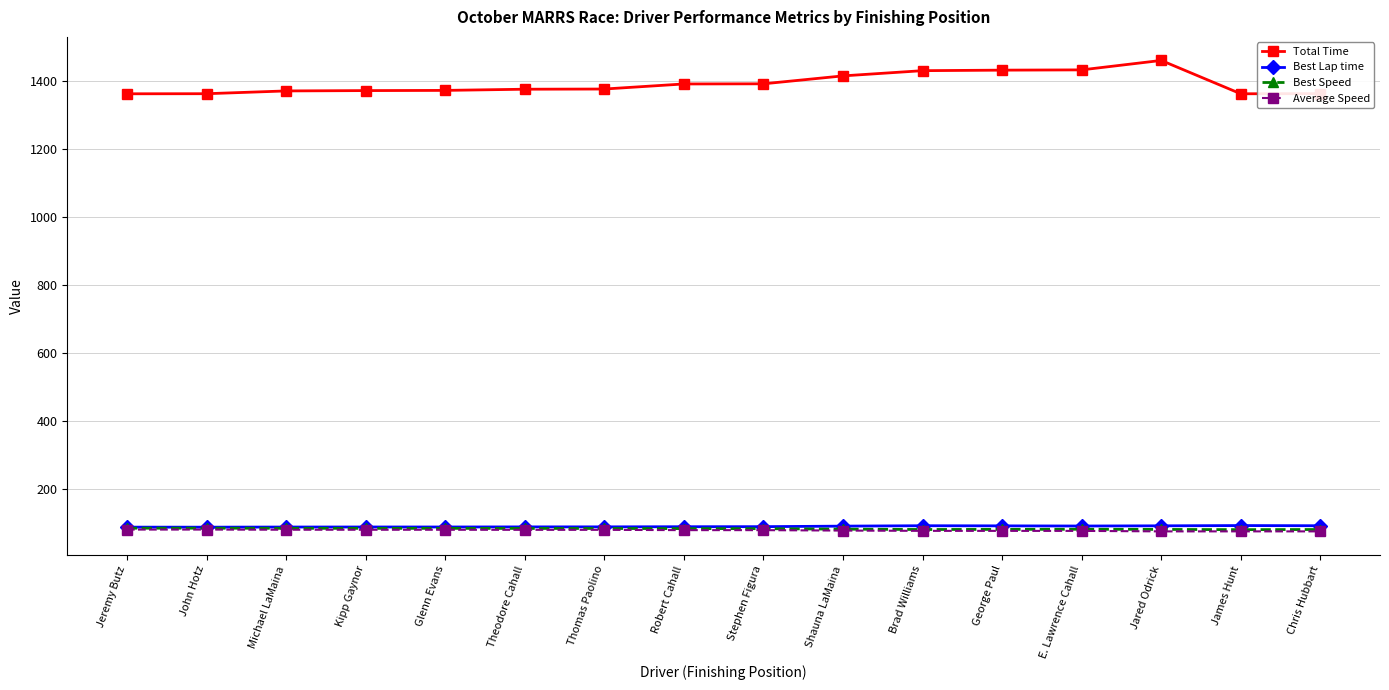

The value of Average Speed at John Hotz is 79.3. True or false?

True